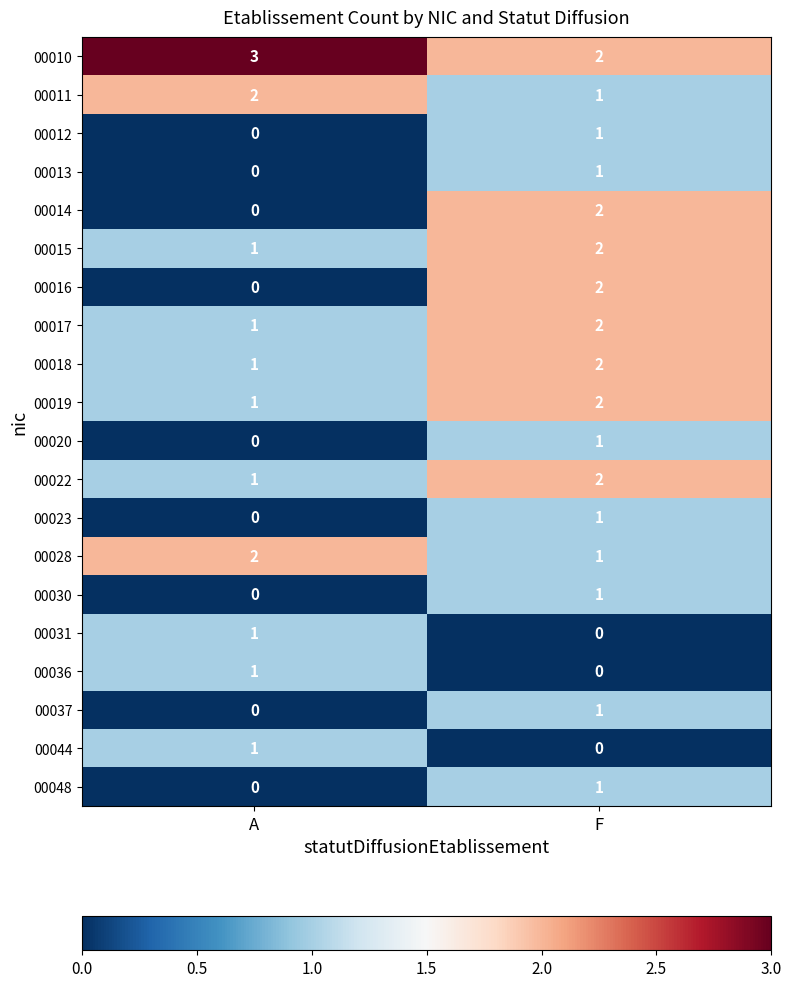

At which label is 00014 closest to 1?

A